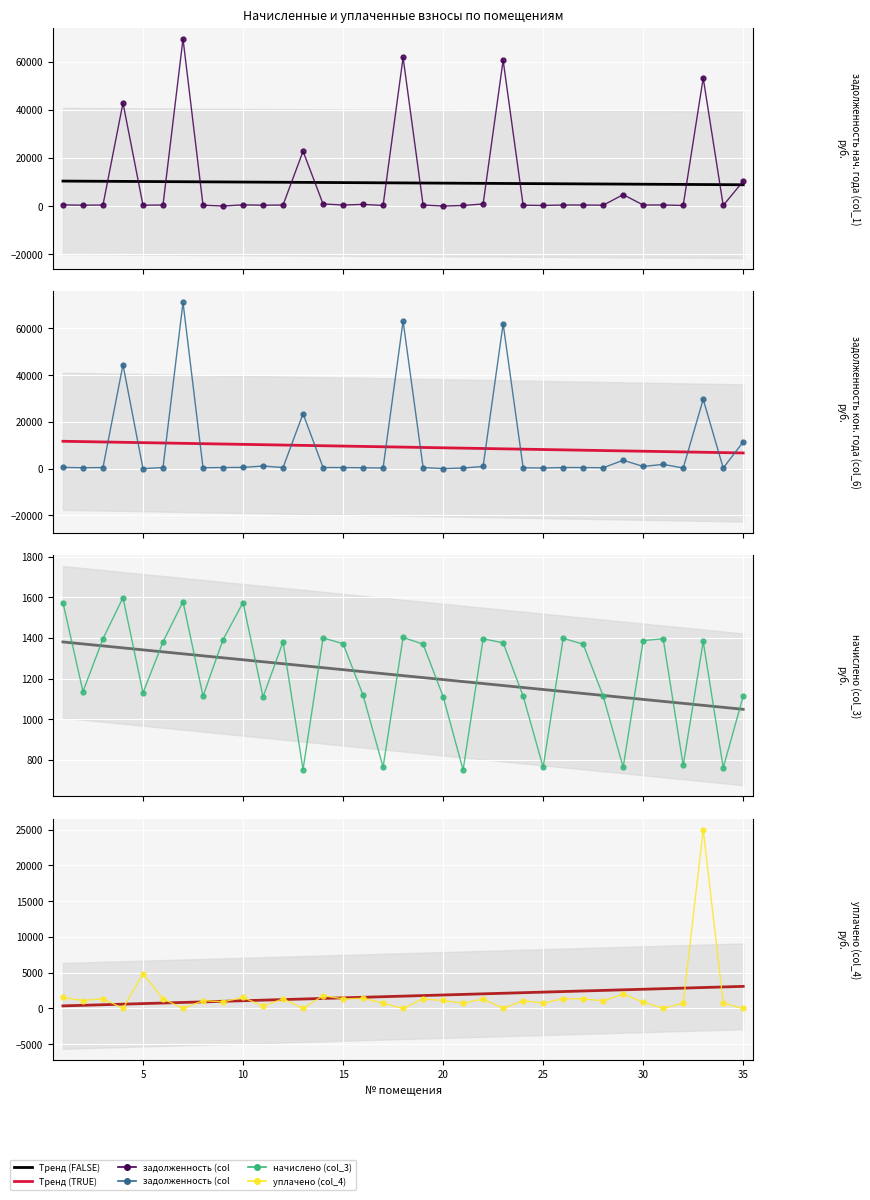

The value of начислено (col_3) at 32 is 537.3. True or false?

False